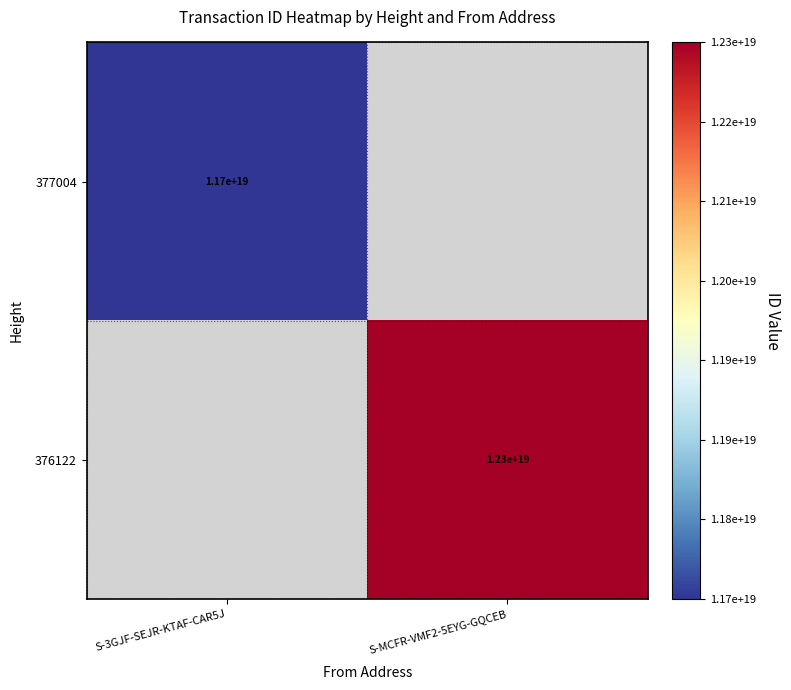

The value of 376122 at S-MCFR-VMF2-5EYG-GQCEB is 19063429058629414912. True or false?

False